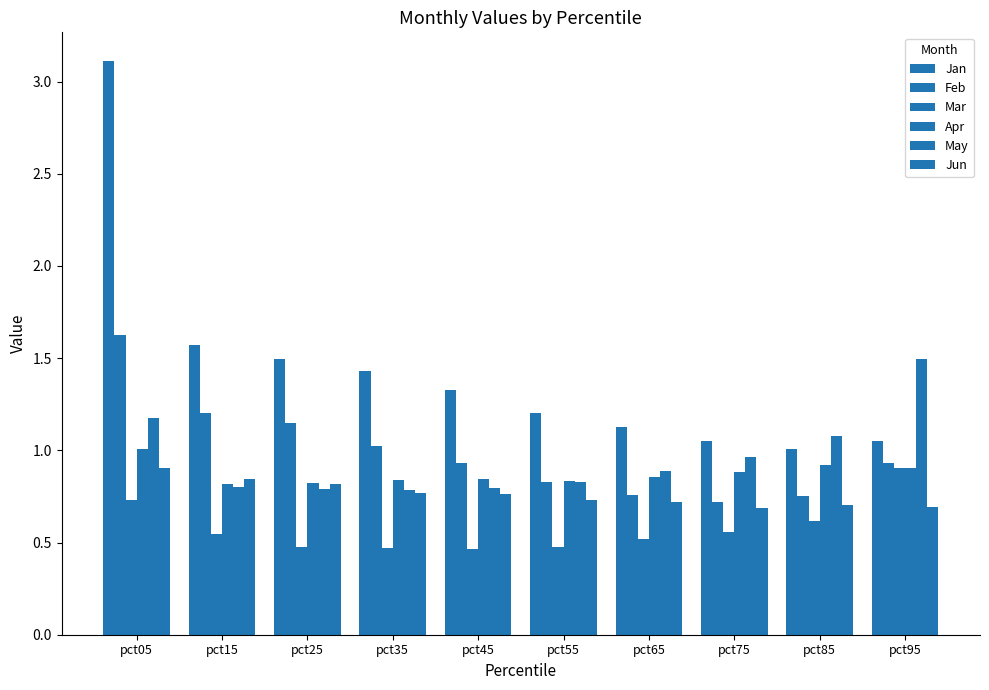

Which series has the largest range (max minus min)?

Jan